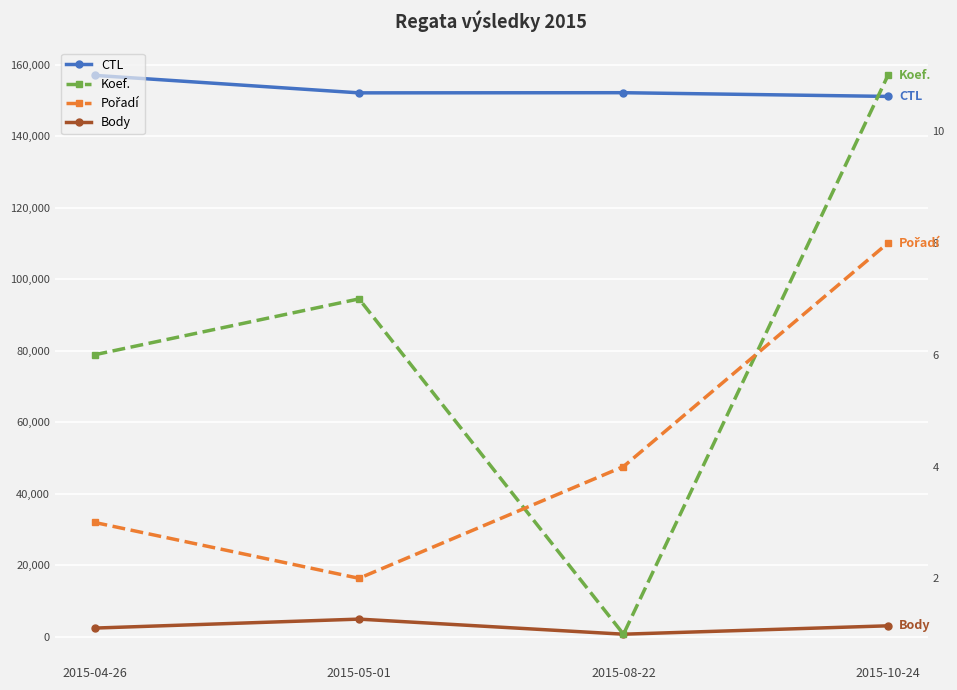

At which category does the chart reach its peak across all series?

2015-04-26